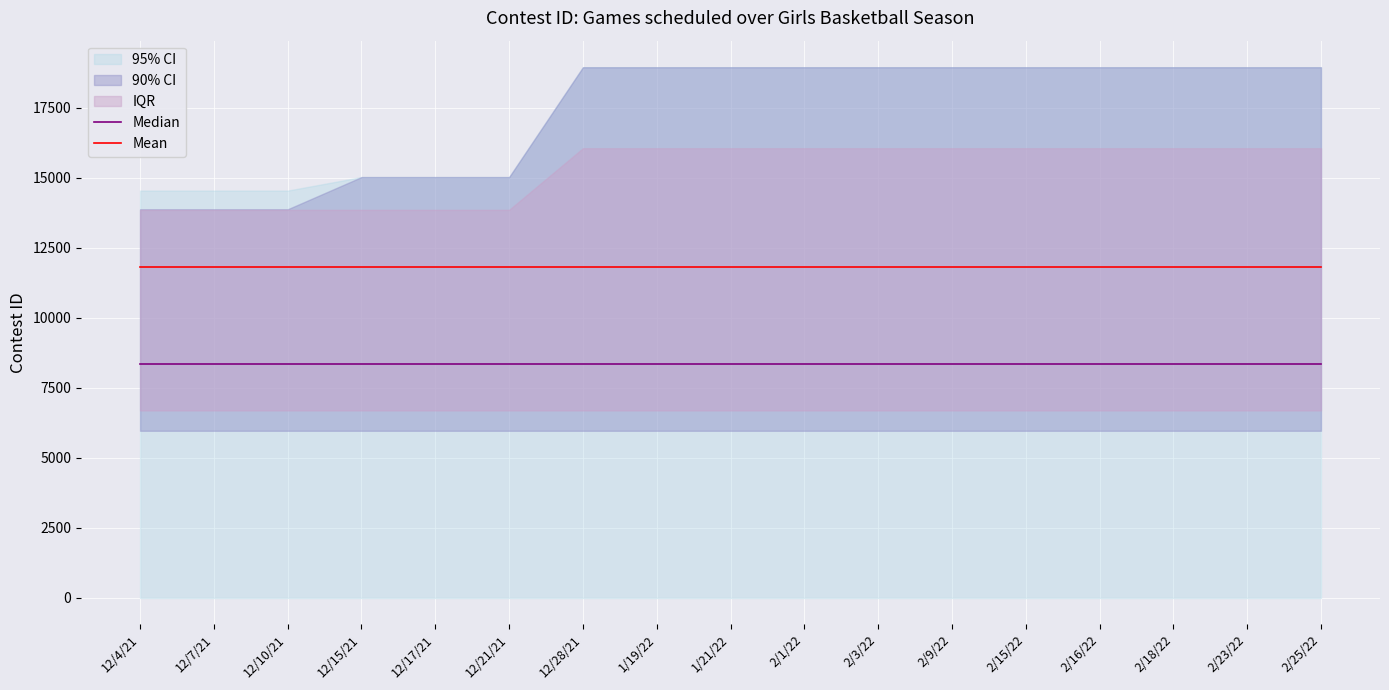

Reading right to left, list all the values displayed in this chart.

Median: 8356	8356	8356	8356	8356	8356	8356	8356	8356	8356	8356	8356	8356	8356	8356	8356	8356
Mean: 11825	11825	11825	11825	11825	11825	11825	11825	11825	11825	11825	11825	11825	11825	11825	11825	11825